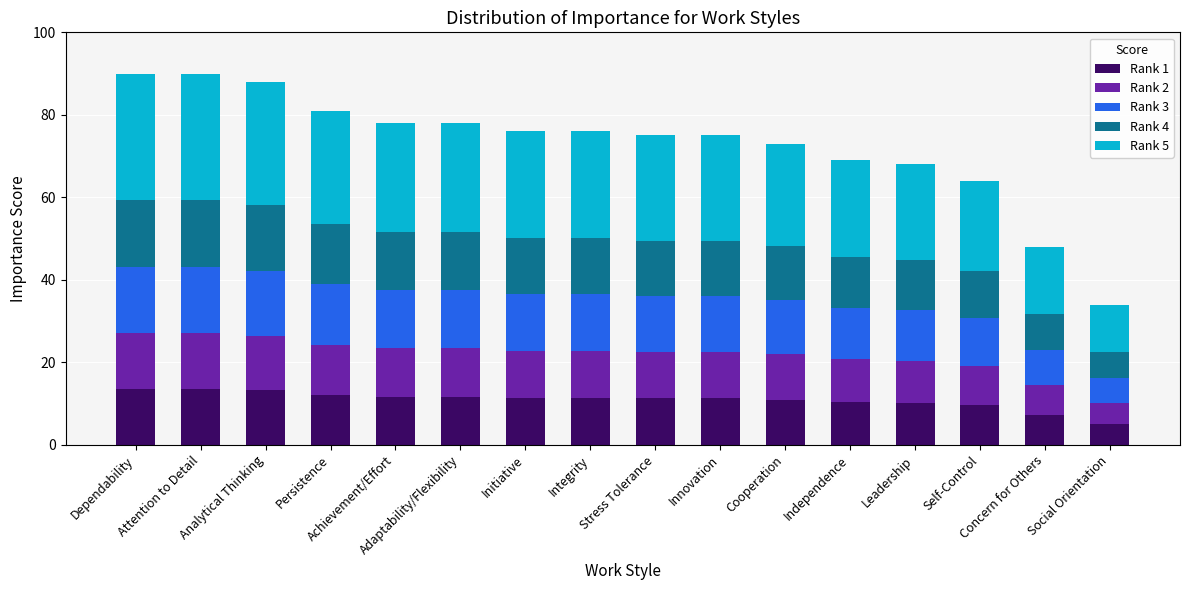

The Rank 1 series shows 11.4 at Initiative. True or false?

True